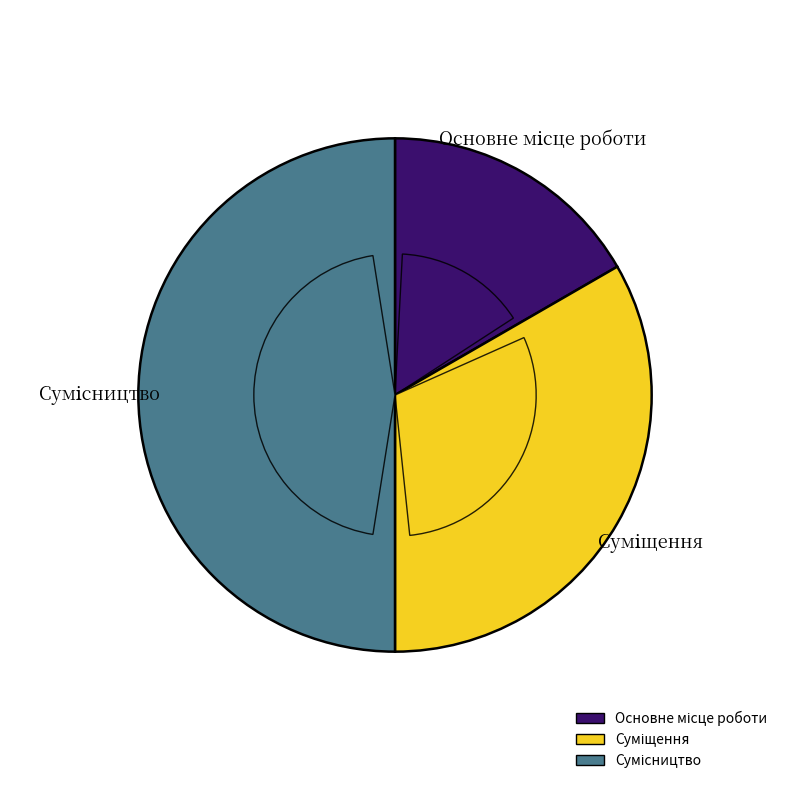

Do Основне місце роботи and Сумісництво together represent more than half of the pie?

Yes